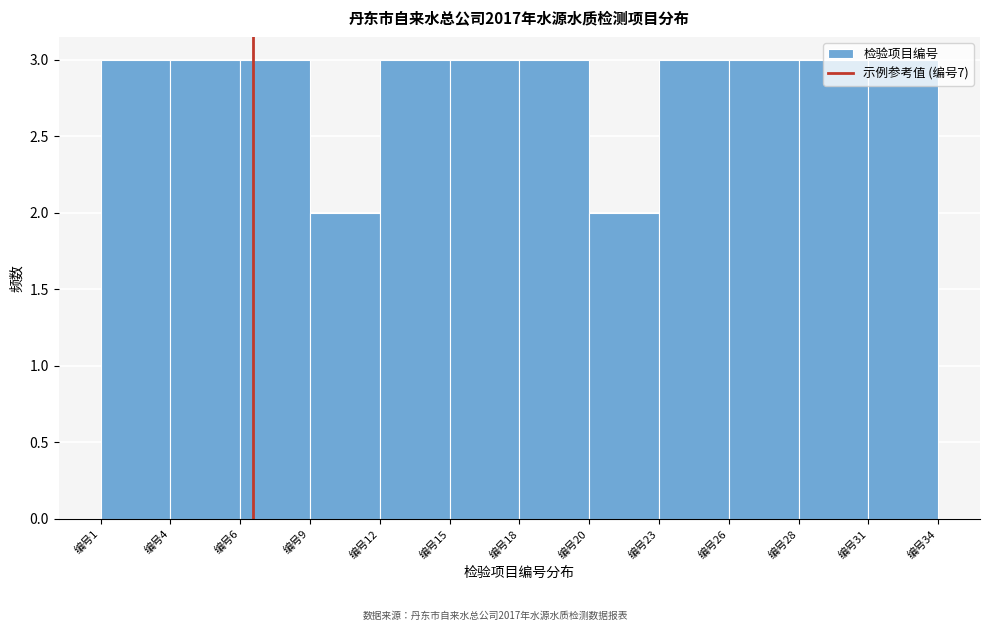

The value at 编号20 is 2. True or false?

True